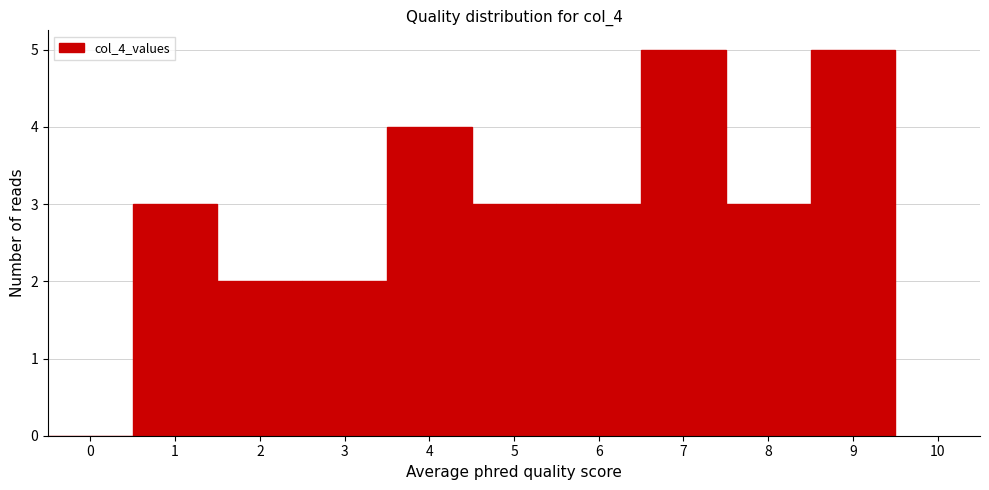

Reading left to right, list every bar in this chart as the range it spans on the x-axis followed by its height. The values are not printed on the chart, so give them approximately, as read against the axis.

-0.5 to 0.5: 0
0.5 to 1.5: 3
1.5 to 2.5: 2
2.5 to 3.5: 2
3.5 to 4.5: 4
4.5 to 5.5: 3
5.5 to 6.5: 3
6.5 to 7.5: 5
7.5 to 8.5: 3
8.5 to 9.5: 5